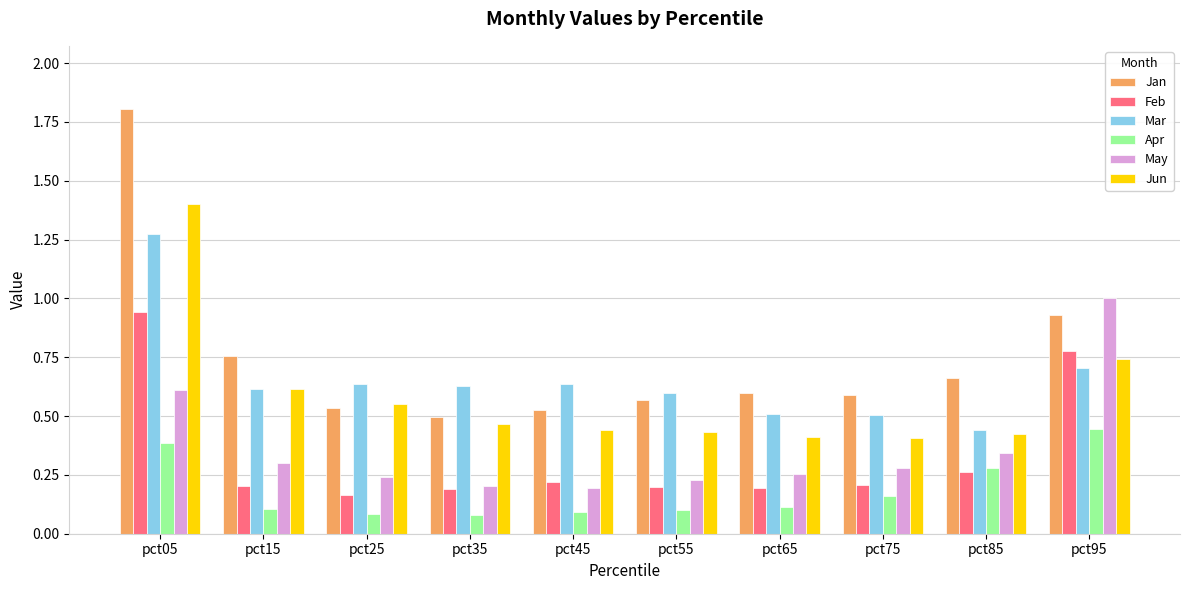

True or false: Apr has a value of 0.1 at pct65.

True